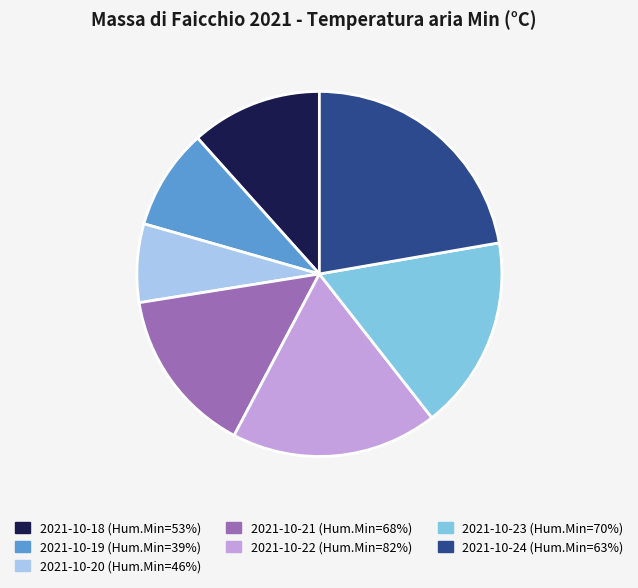

Is there any slice that represents more than half of the pie?

No